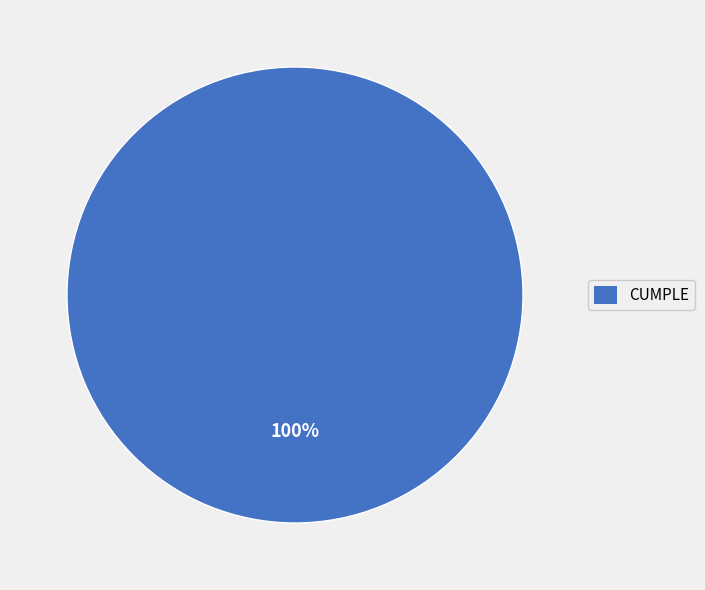

Is there a majority slice in this chart?

Yes